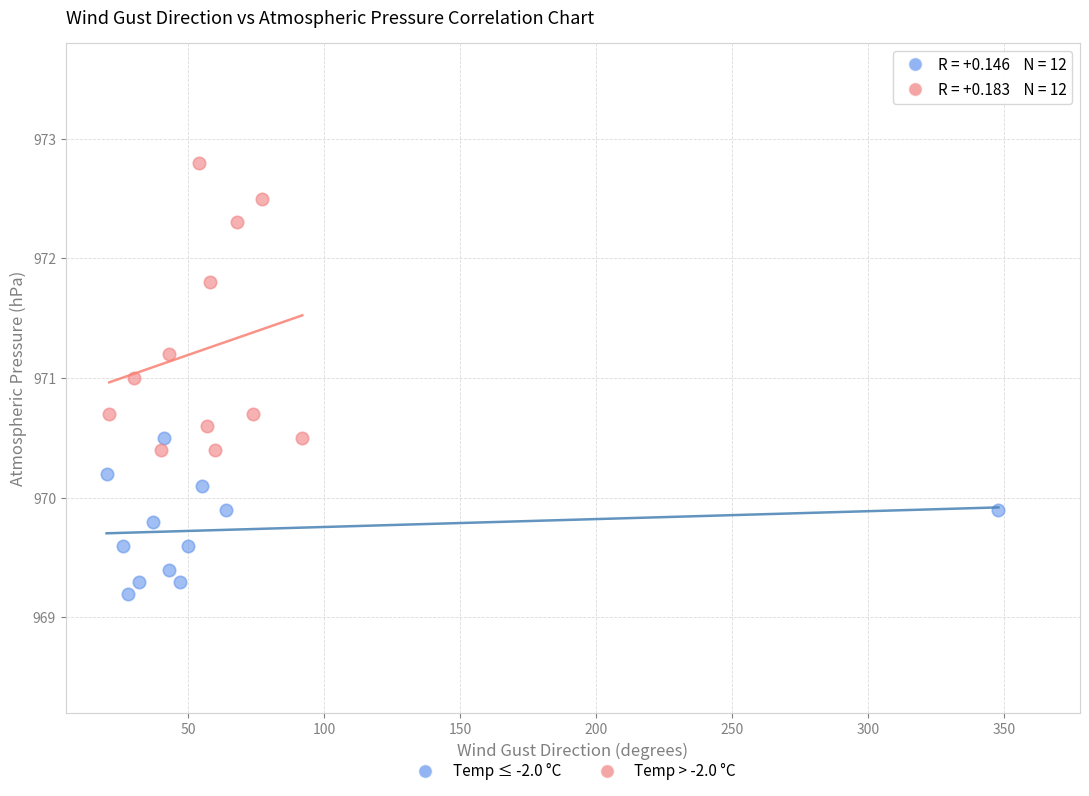

Which series contains the highest Y value?

Temp > -2.0 °C